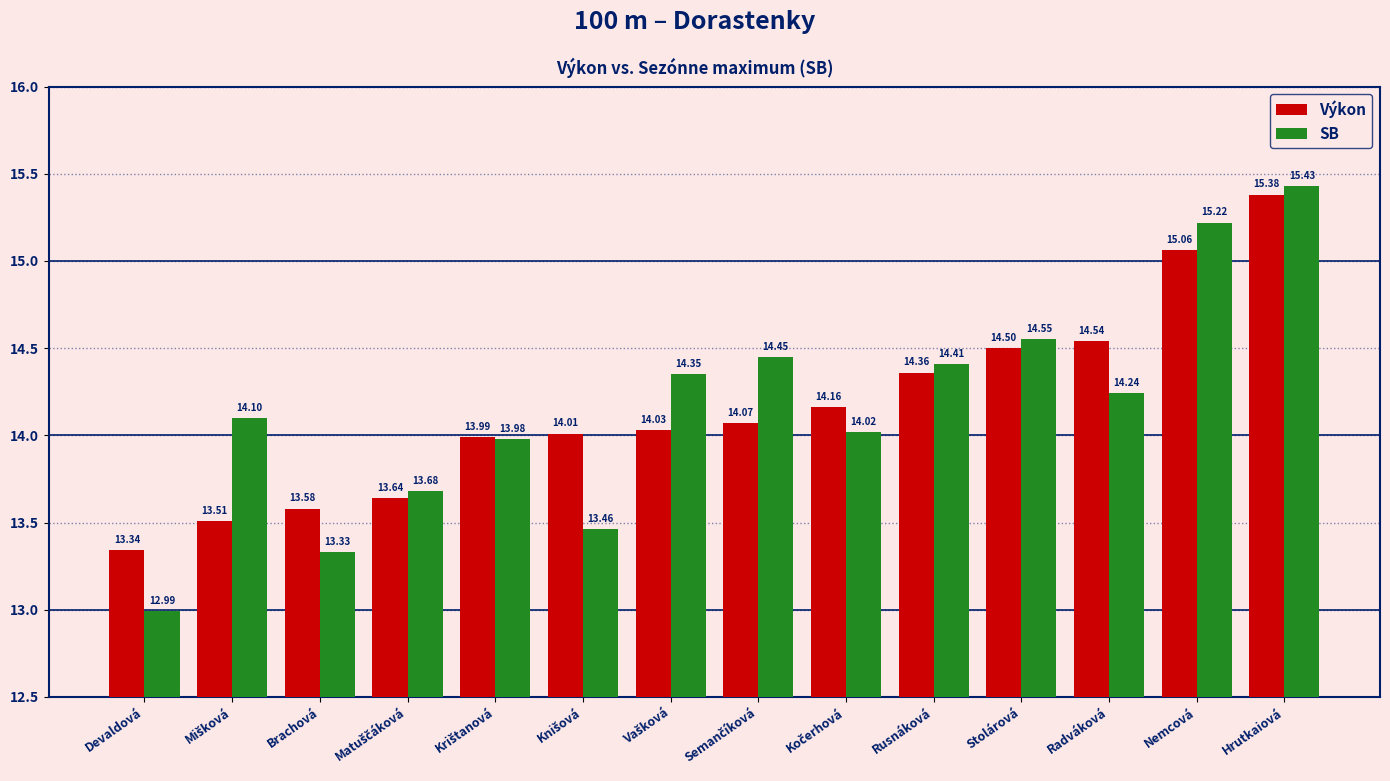

At how many categories does at least one series exceed 14?

10